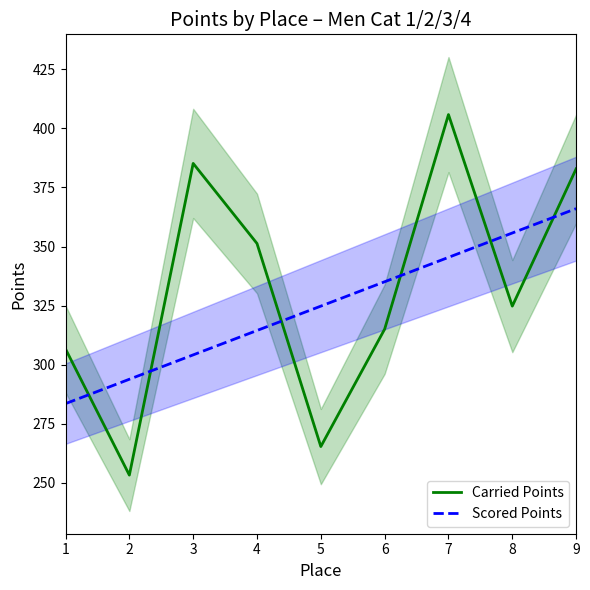

Rank the series at 1 from lowest to highest value.

Scored Points, Carried Points